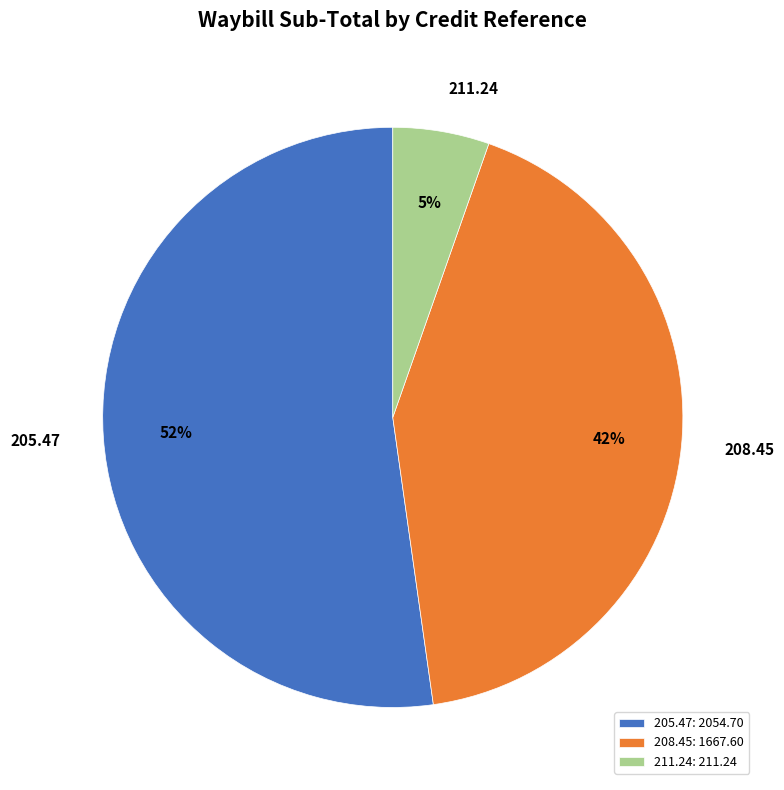

How many slices are in this pie chart?

3